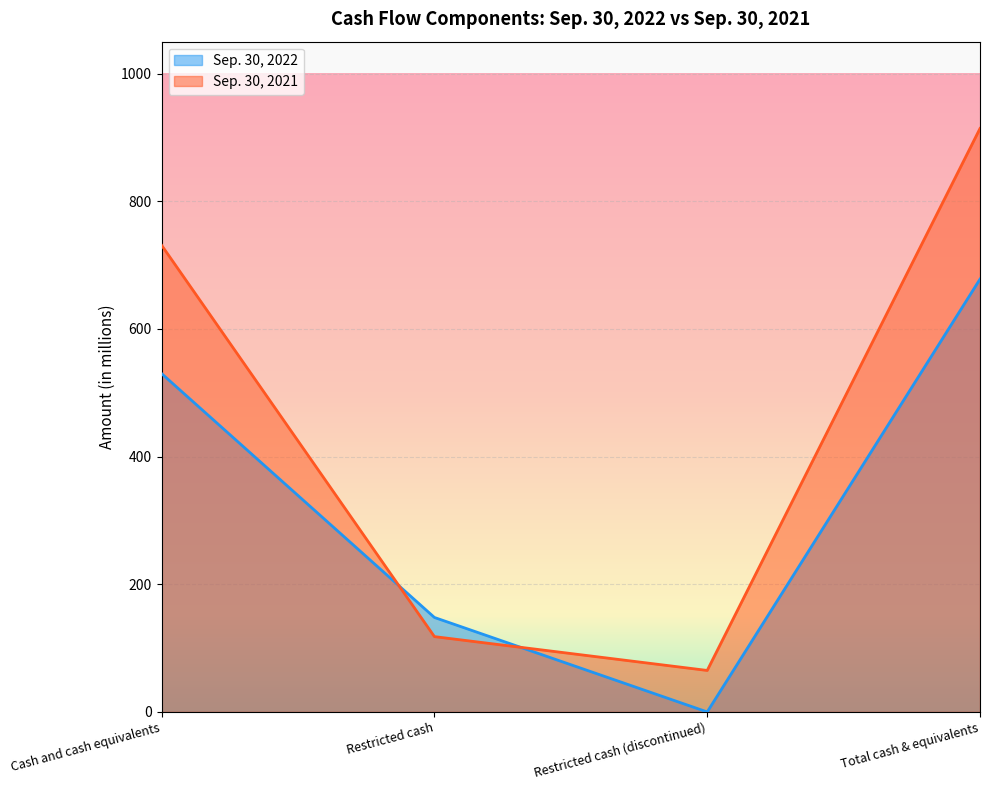

How many data points in Sep. 30, 2022 are above 530?

1